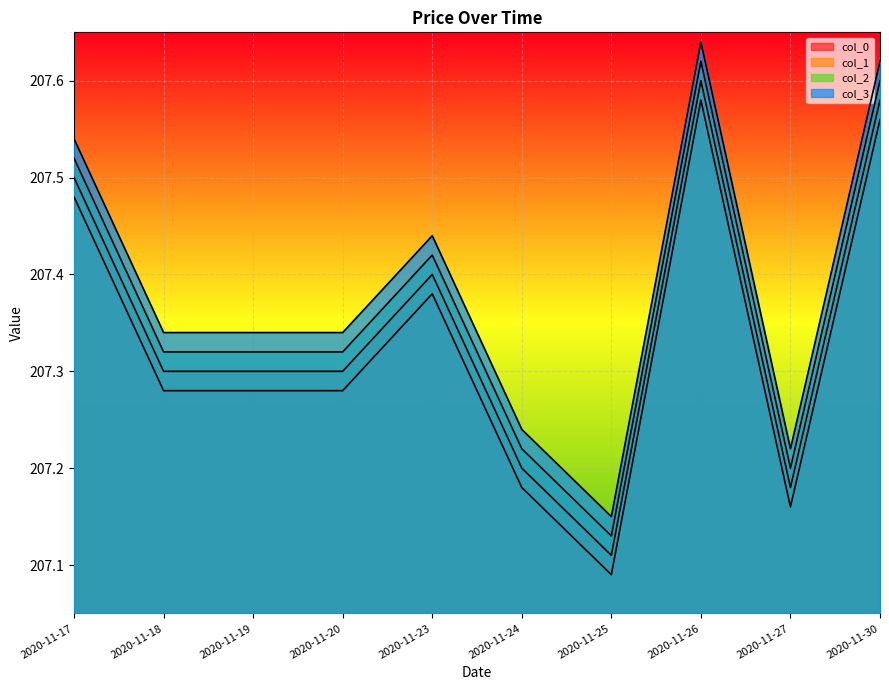

True or false: col_2 has a value of 207.3 at 2020-11-19.

True